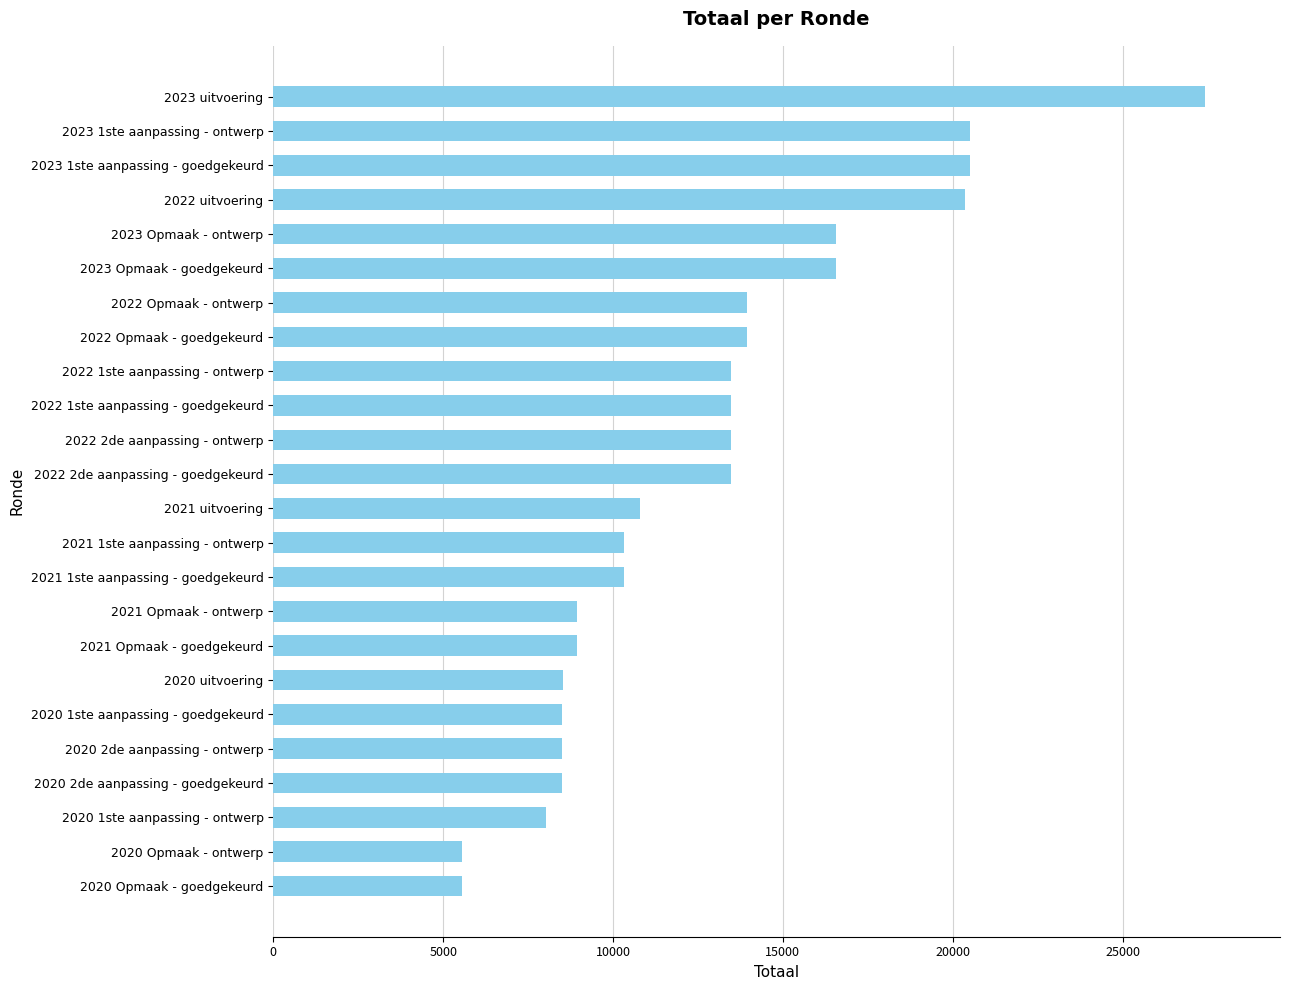

What is the maximum value shown in the chart?

27436